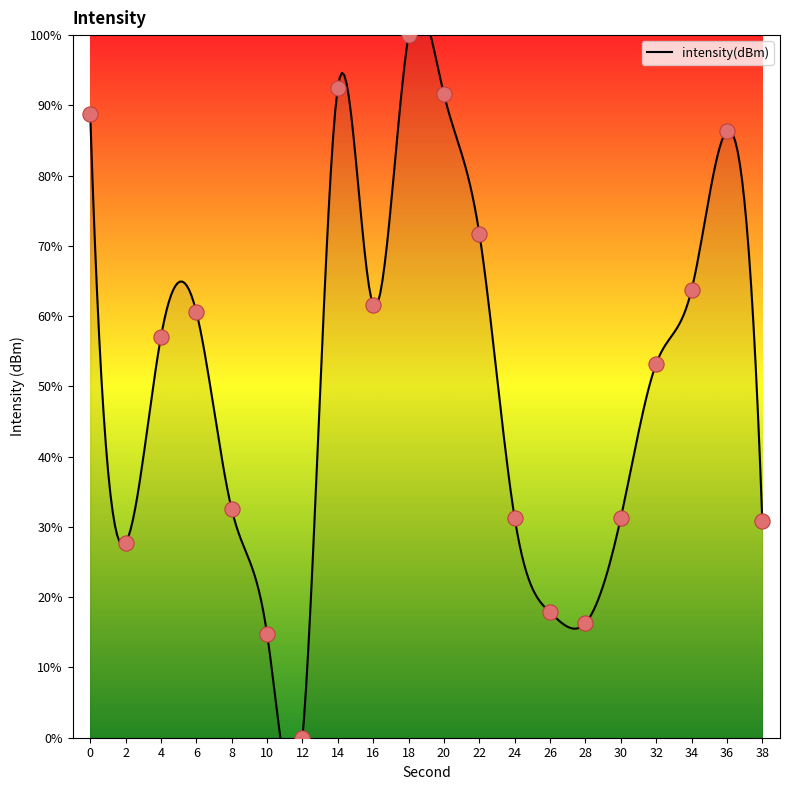

Which has a higher value, 16 or 24?

16